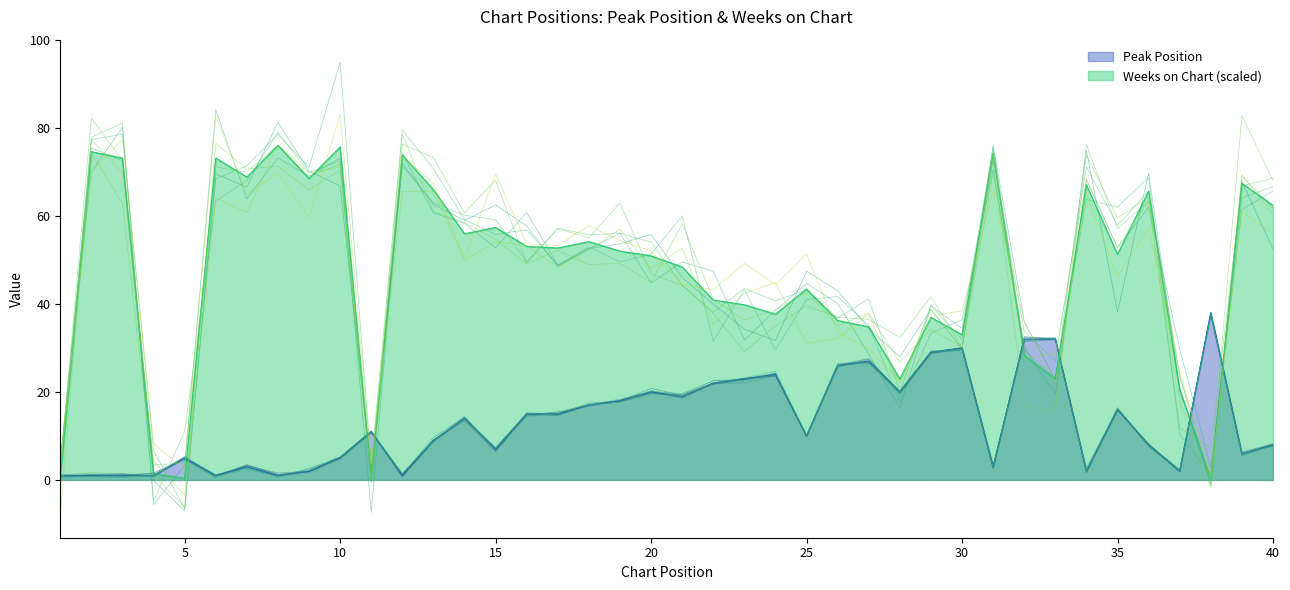

The Weeks on Chart series shows 44.4 at 9. True or false?

False